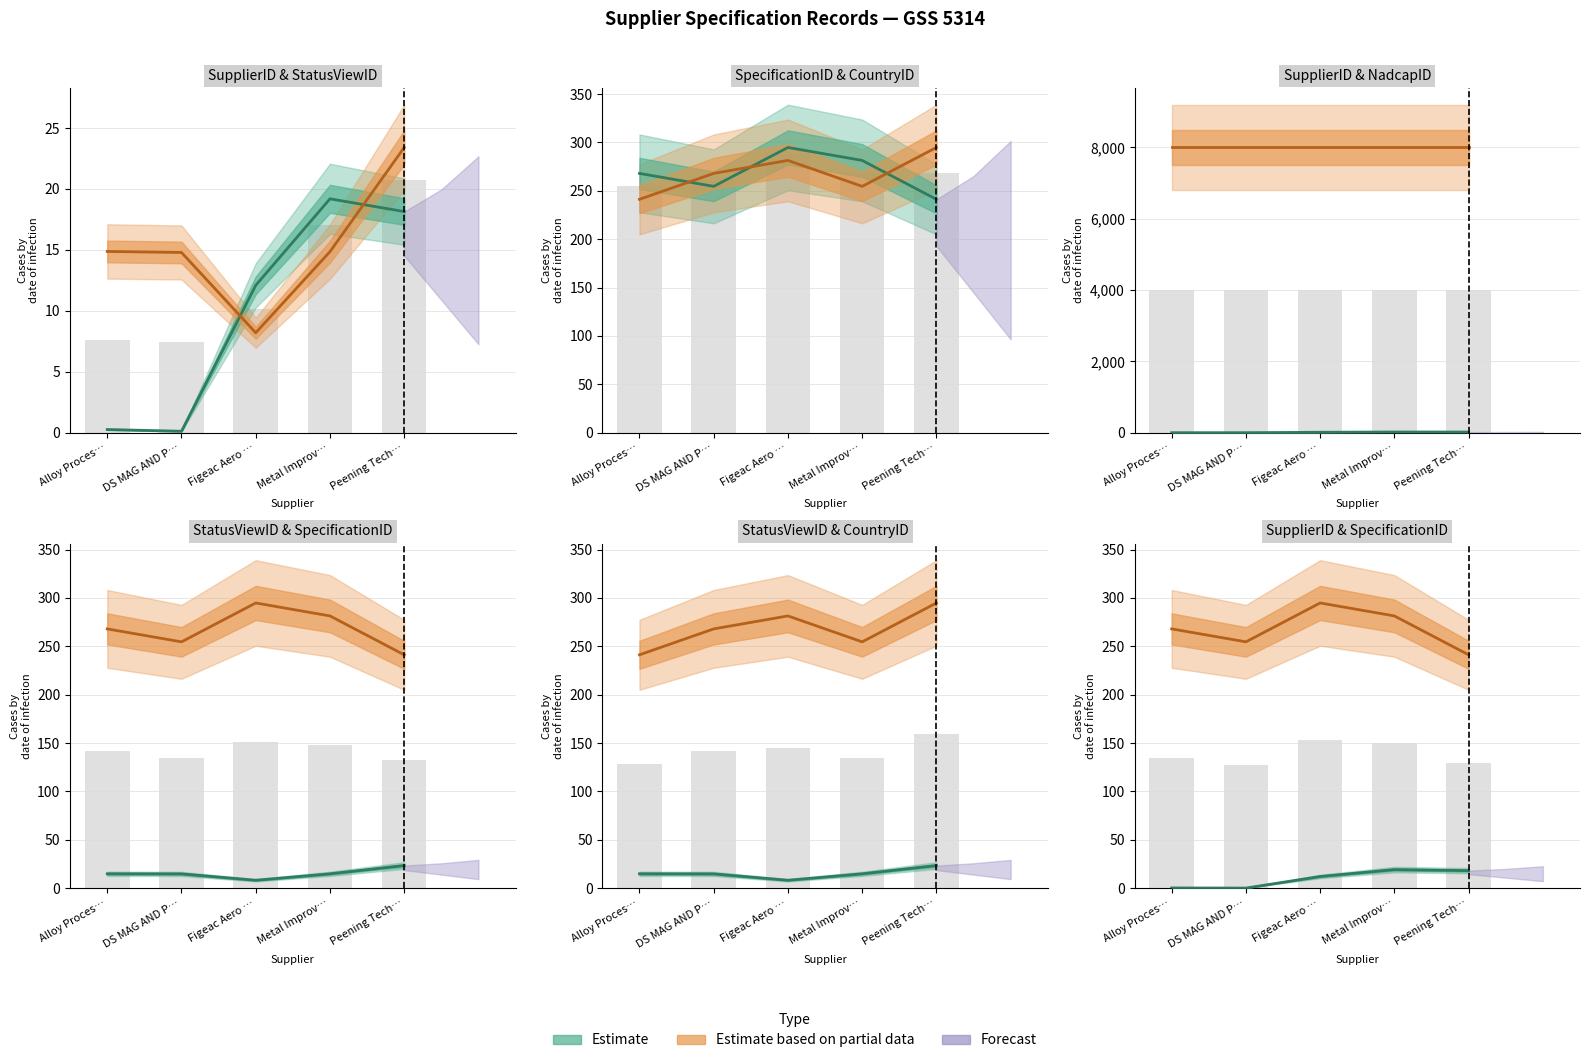

Reading left to right, transcribe all the data shown in this chart.

SupplierID (thousands): Alloy Proces…=0.3	DS MAG AND P…=0.1	Figeac Aero …=12.1	Metal Improv…=19.2	Peening Tech…=18.1
StatusViewID (thousands): Alloy Proces…=14.9	DS MAG AND P…=14.8	Figeac Aero …=8.2	Metal Improv…=14.9	Peening Tech…=23.4
SpecificationID: Alloy Proces…=268.0	DS MAG AND P…=254.6	Figeac Aero …=294.8	Metal Improv…=281.4	Peening Tech…=241.2
CountryID: Alloy Proces…=241.2	DS MAG AND P…=268.0	Figeac Aero …=281.4	Metal Improv…=254.6	Peening Tech…=294.8
NadcapID (scaled): Alloy Proces…=8000.0	DS MAG AND P…=8000.0	Figeac Aero …=8000.0	Metal Improv…=8000.0	Peening Tech…=8000.0